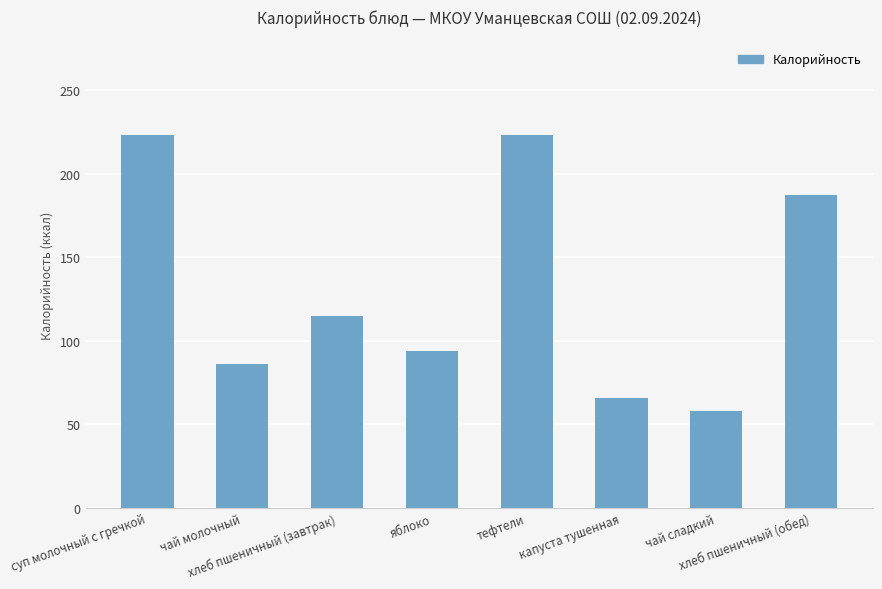

What is the label of the 3rd bar from the right?

капуста тушенная